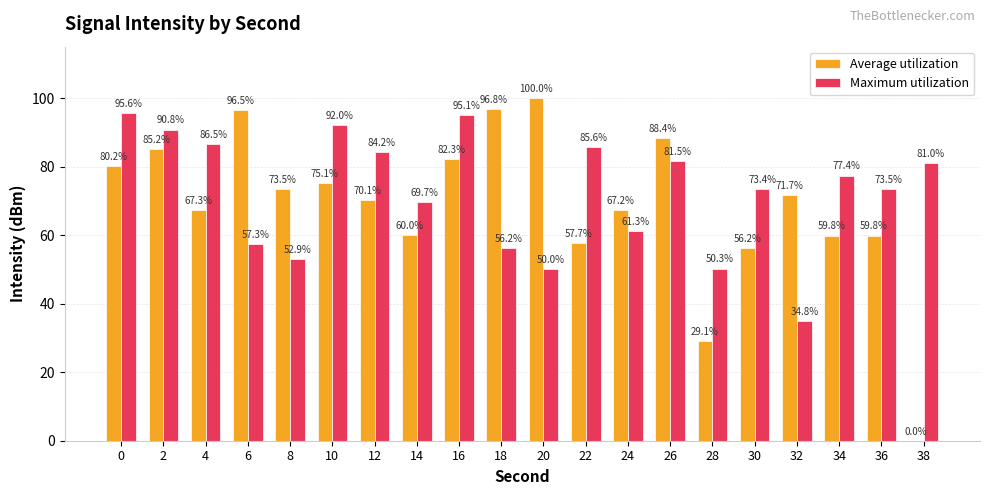

Between 8 and 24, which series saw the biggest shift?

Maximum utilization